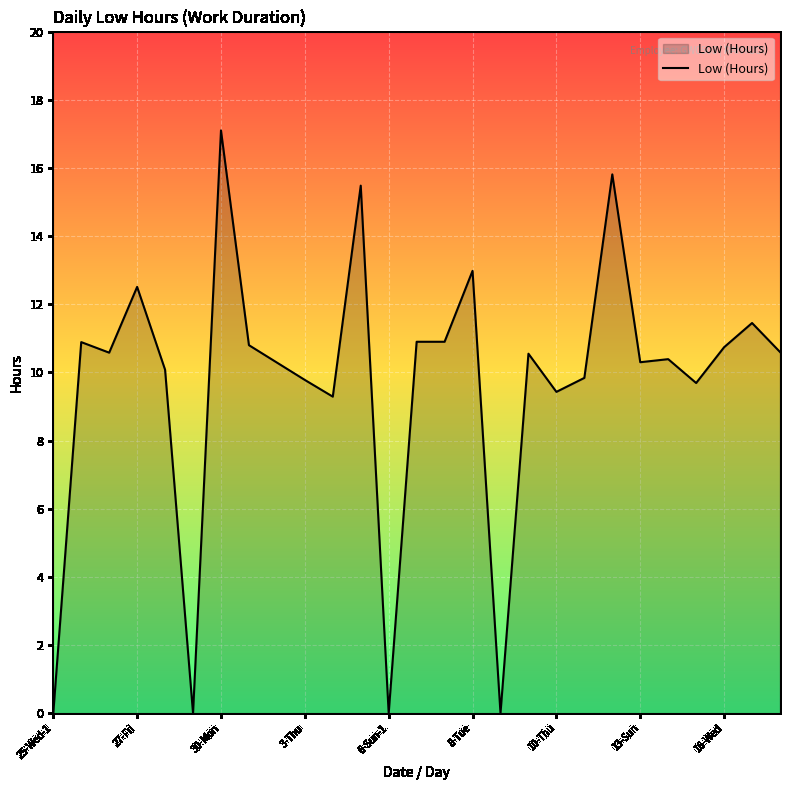

What is the maximum value shown in the chart?

17.1